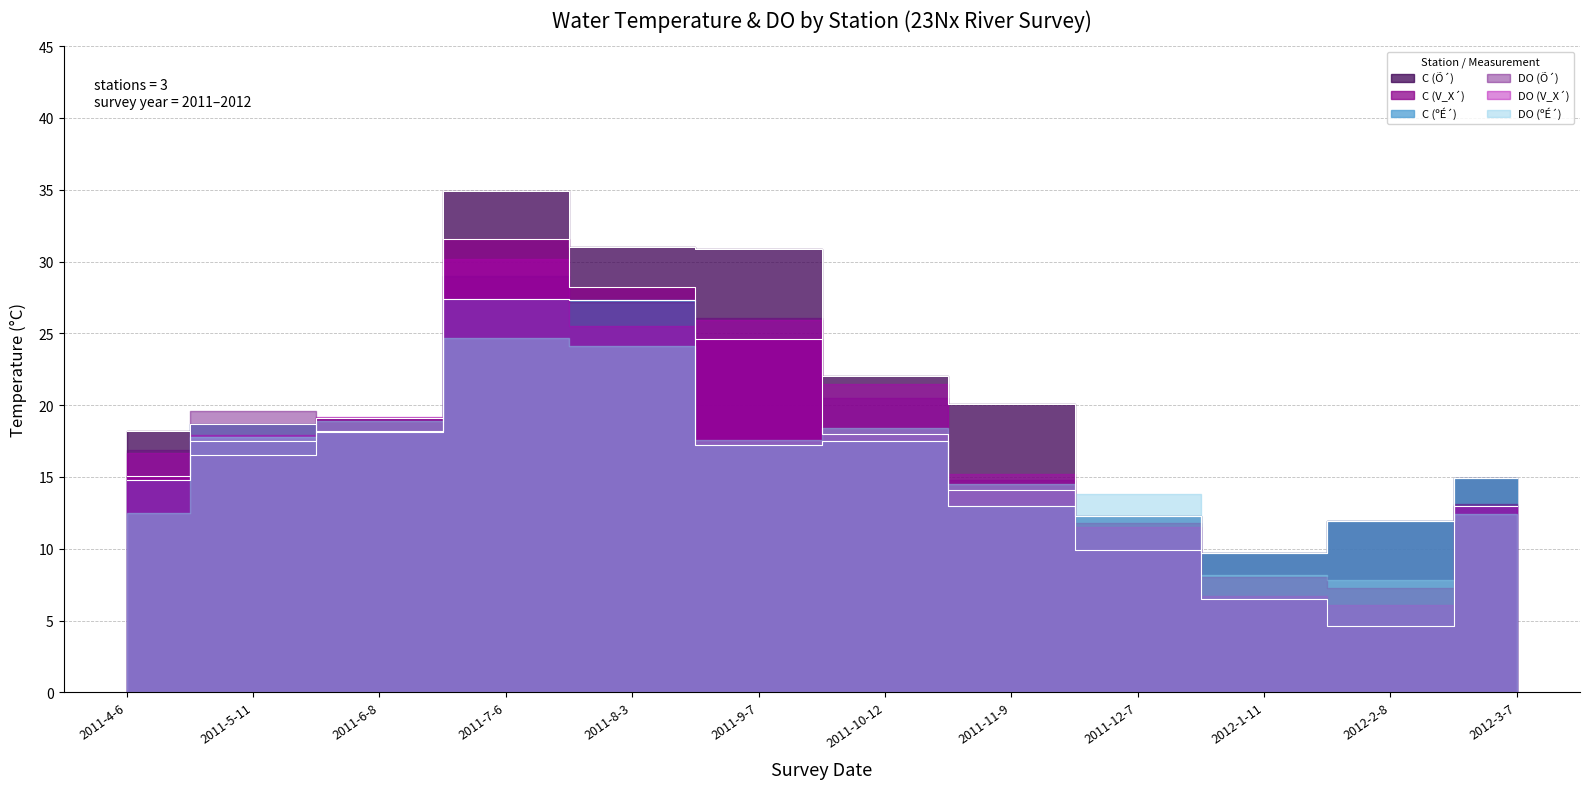

How many interior local peaks does the C (ºÉ´) series have?

3